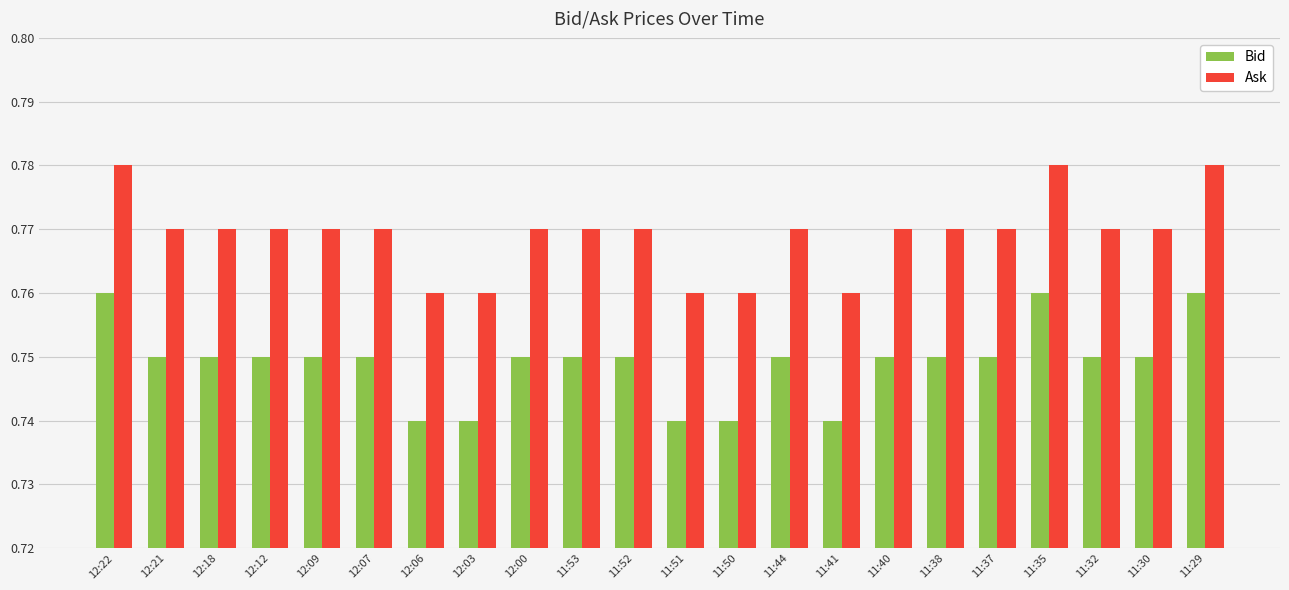

True or false: Bid has a value of 1.1 at 11:38.

False